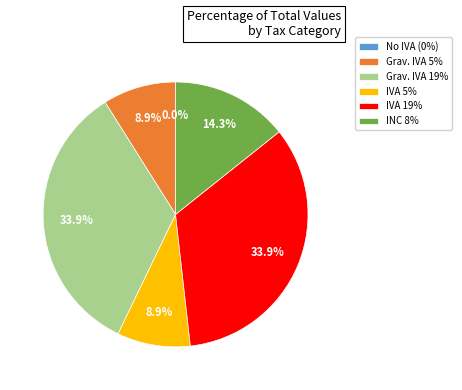

Is VALOR GRAVADO IVA 19% the majority of the pie?

No